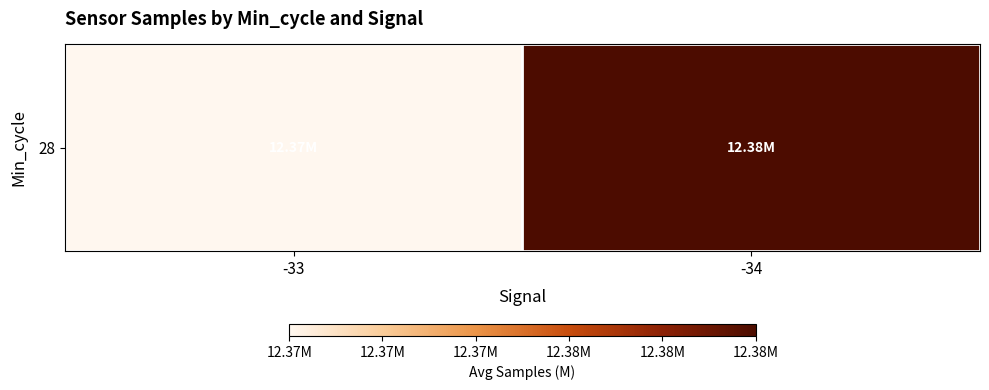

What is the change in value from -33 to -34?

+15504.7